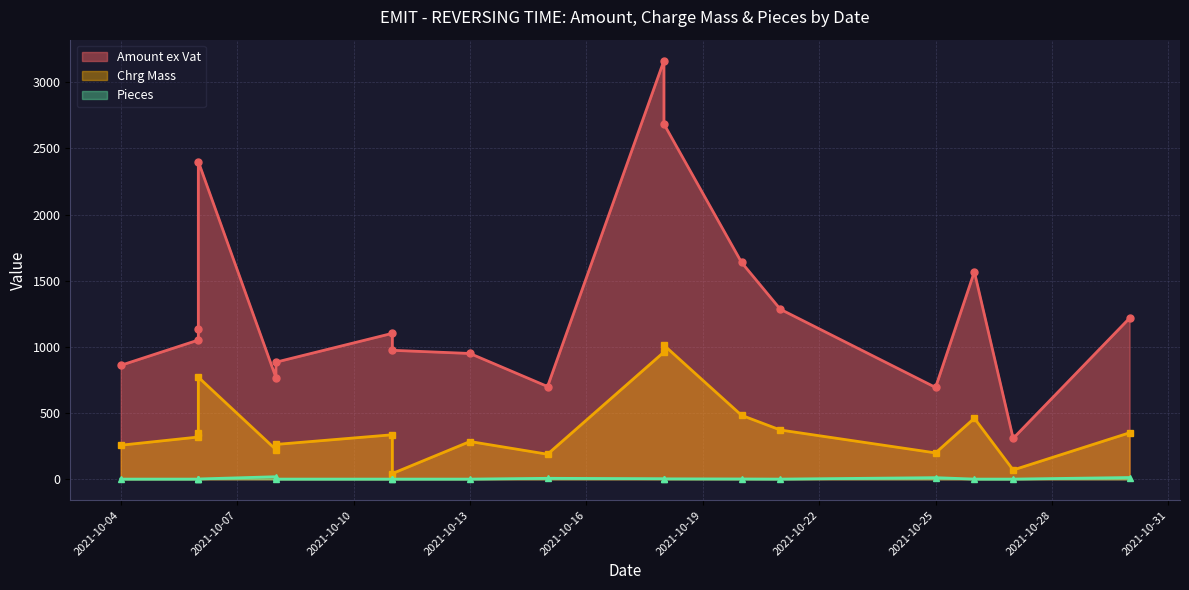

What is the minimum value for Chrg Mass?

43.0